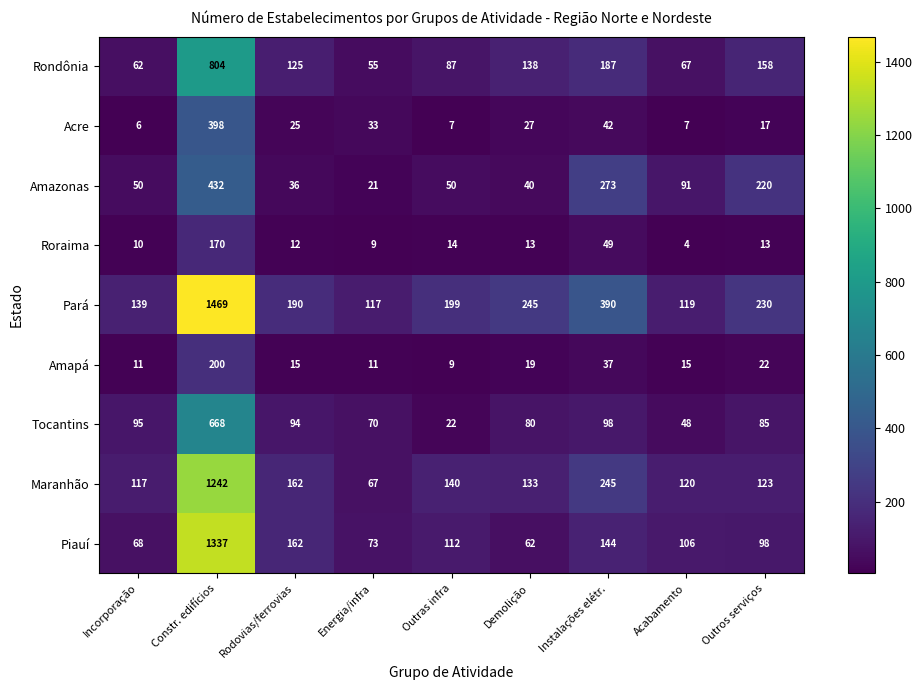

At which category does the chart reach its peak across all series?

Constr. edifícios